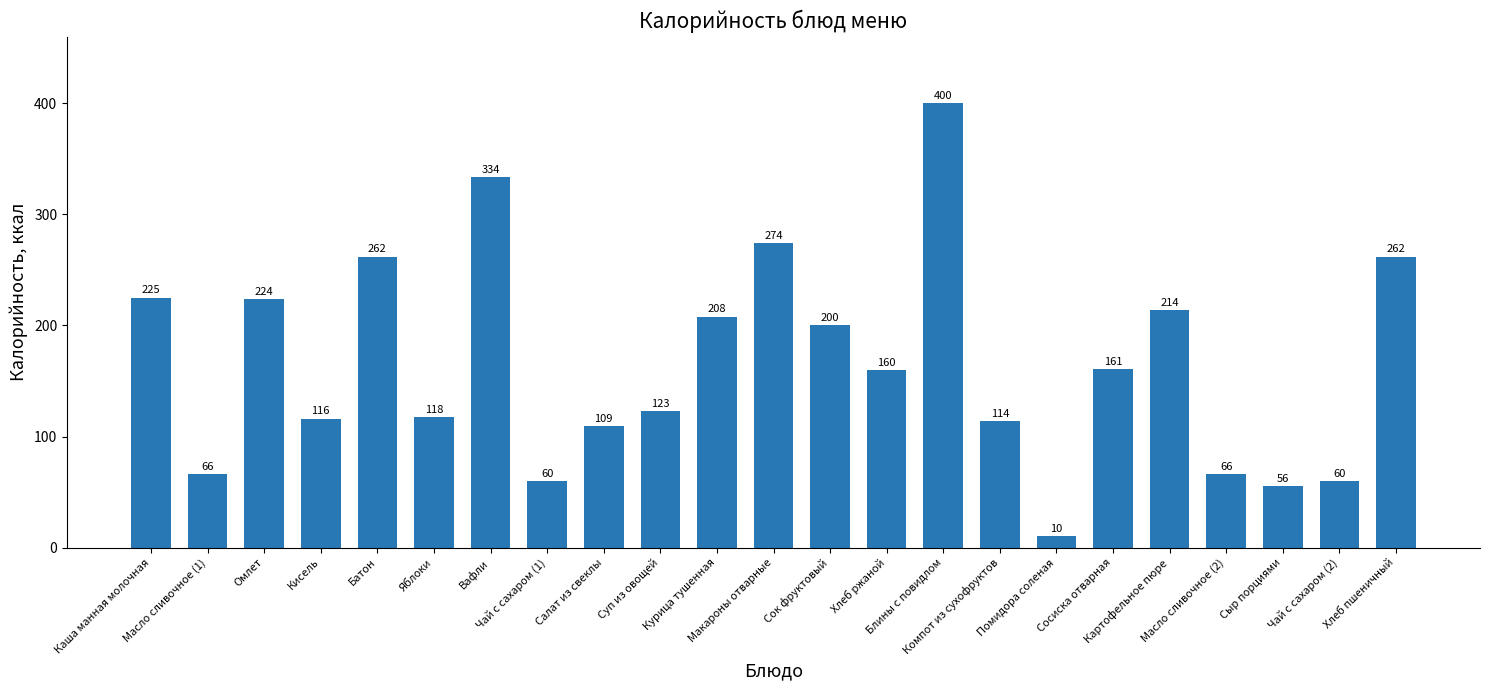

What is the value of the 1st bar from the left?

225.0